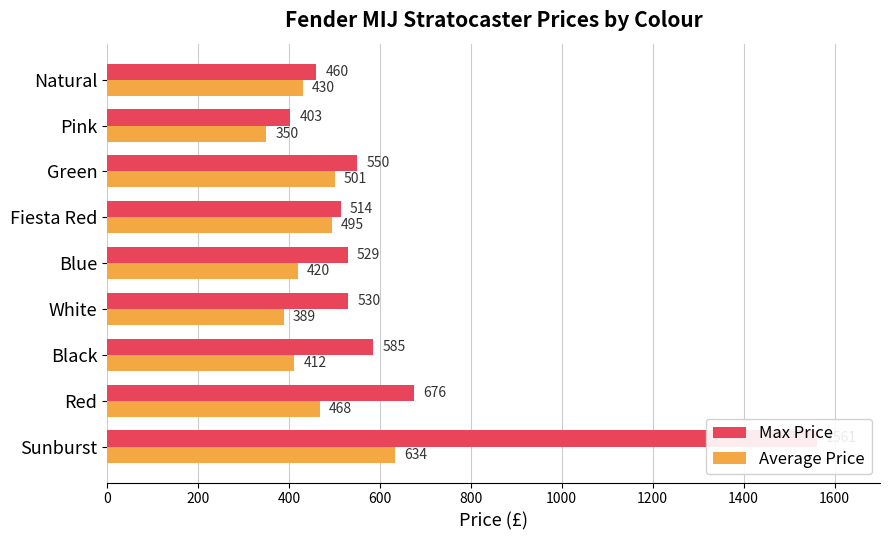

At how many categories does at least one series exceed 1383?

1